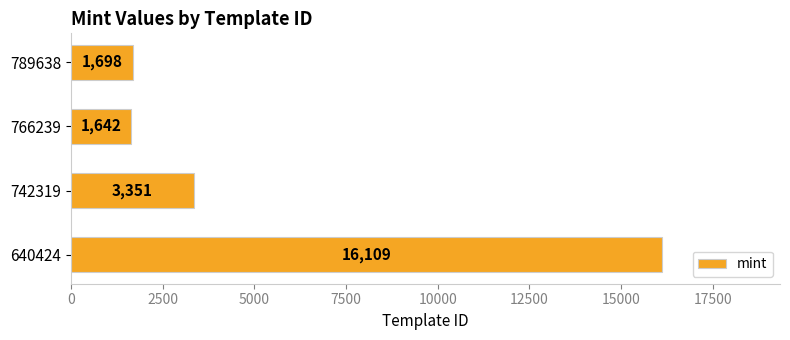

What is the smallest value displayed?

1642